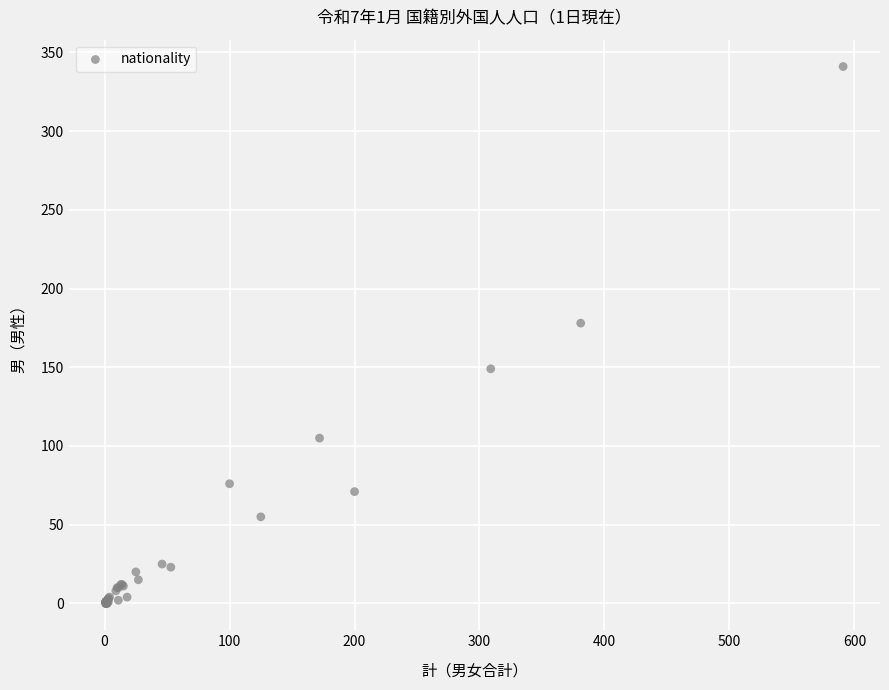

What Y value in the scatter plot is closest to 170?

178